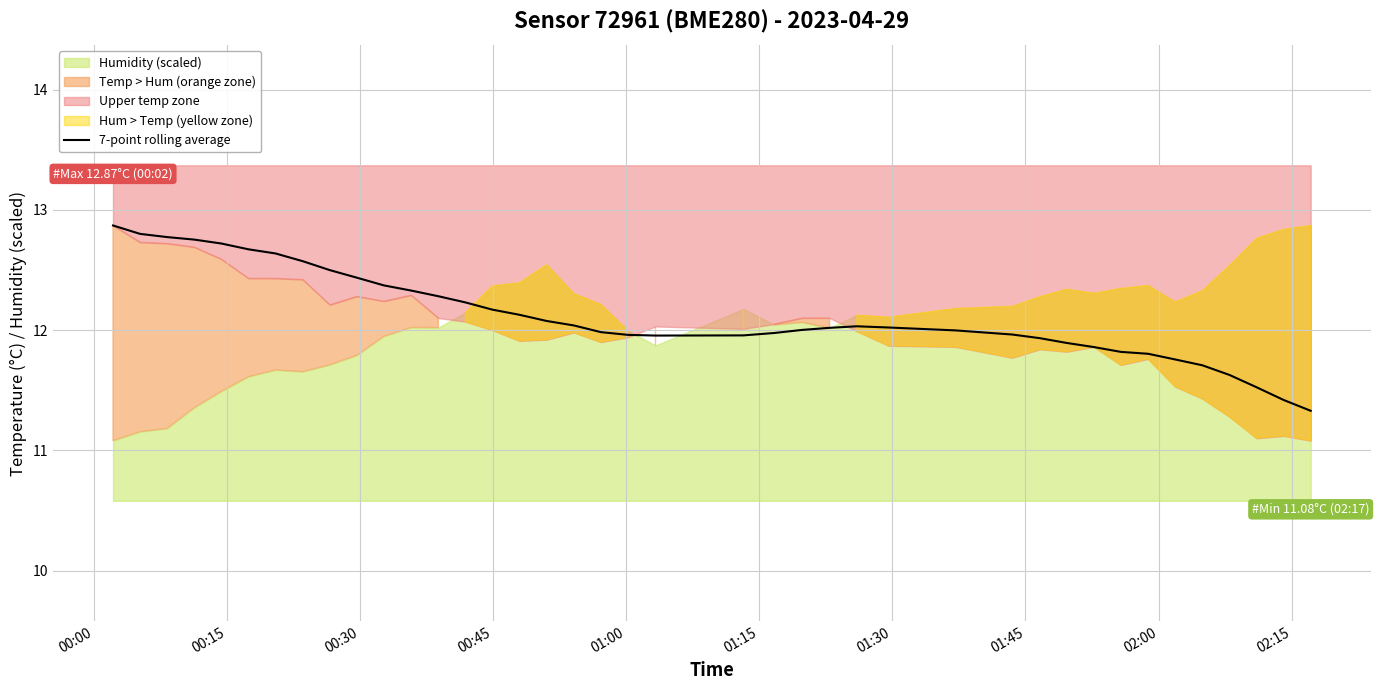

What is the greatest value displayed?

12.9